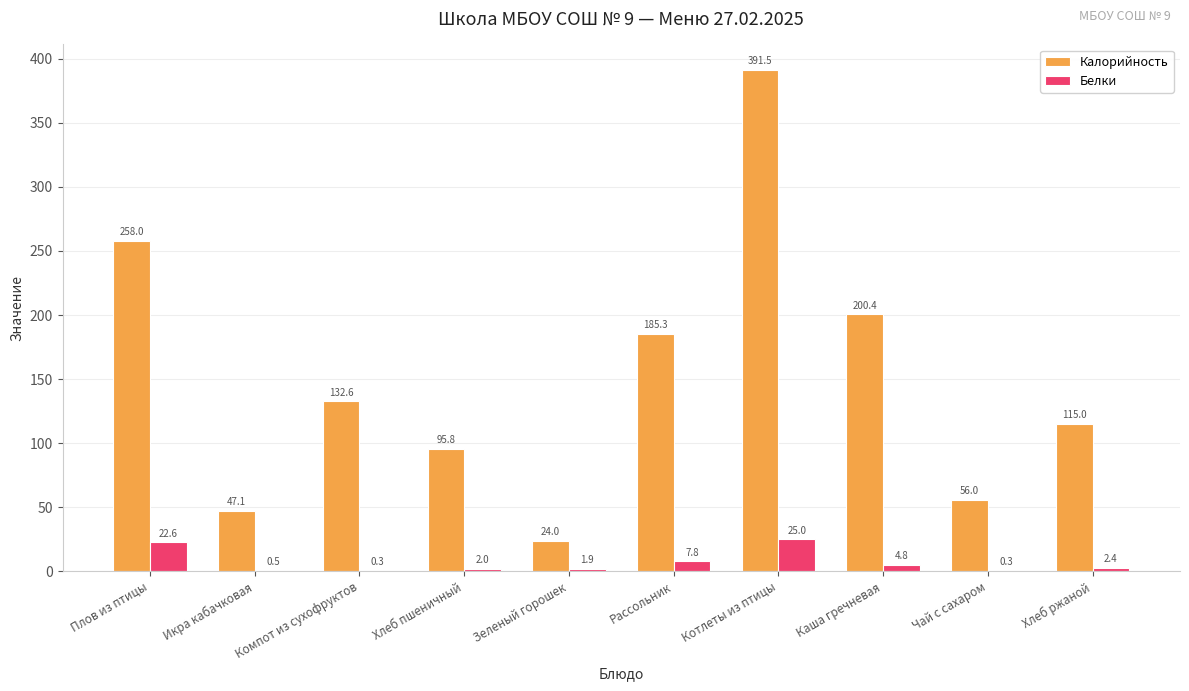

What is the sum of the Белки values at Чай с сахаром and Рассольник?

8.1